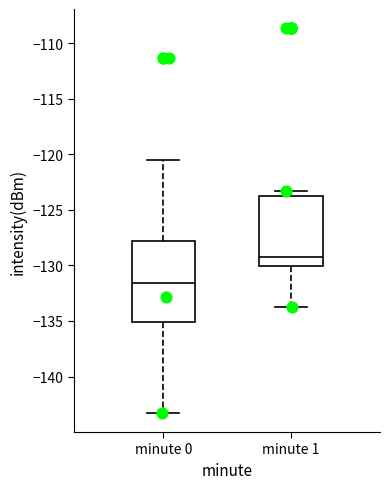

Reading left to right, read every box against the y-axis: the position of its median line, the range the box covers, and the ends of its whiskers. The values are not printed on the chart, so give them approximately, as read against the axis.

minute 0: median -131.5, box -135.0 to -128.0, whiskers -143.5 to -120.5
minute 1: median -129.0, box -130.0 to -124.0, whiskers -134.0 to -123.5